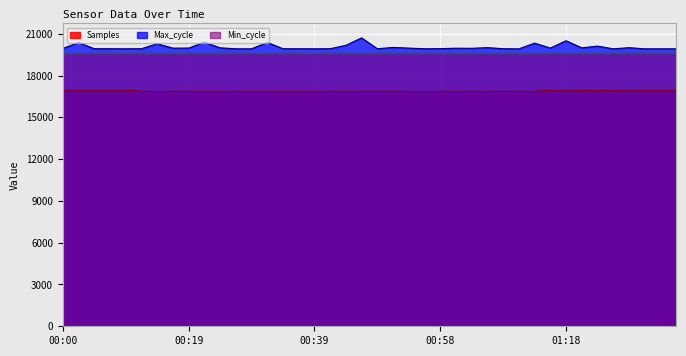

Between 01:15 and 01:03, which is larger?

01:15